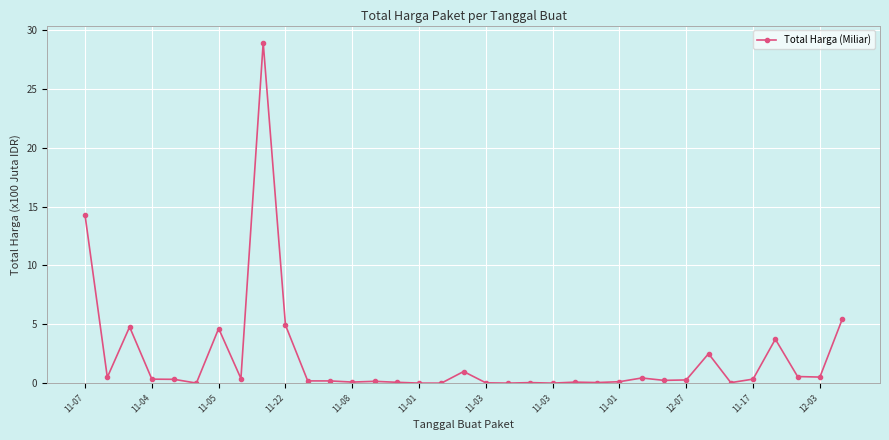

What is the maximum value shown in the chart?

28.9